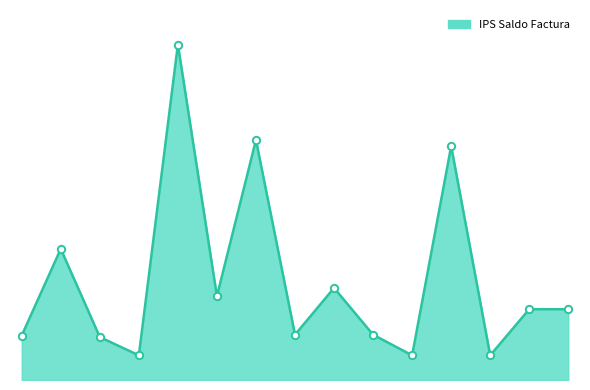

Is this an area chart (filled region under the line)?

Yes